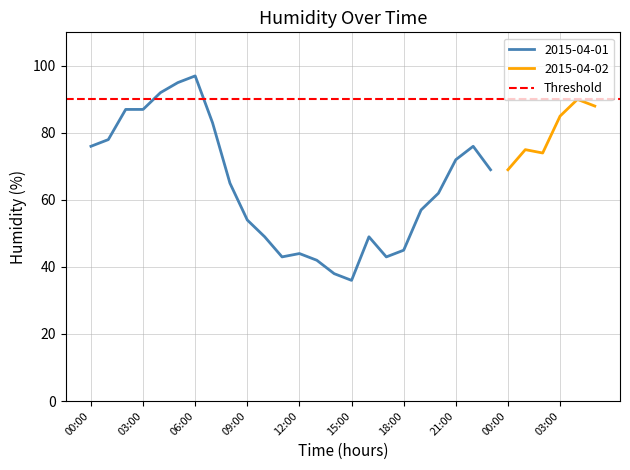

What is the smallest value displayed?

36